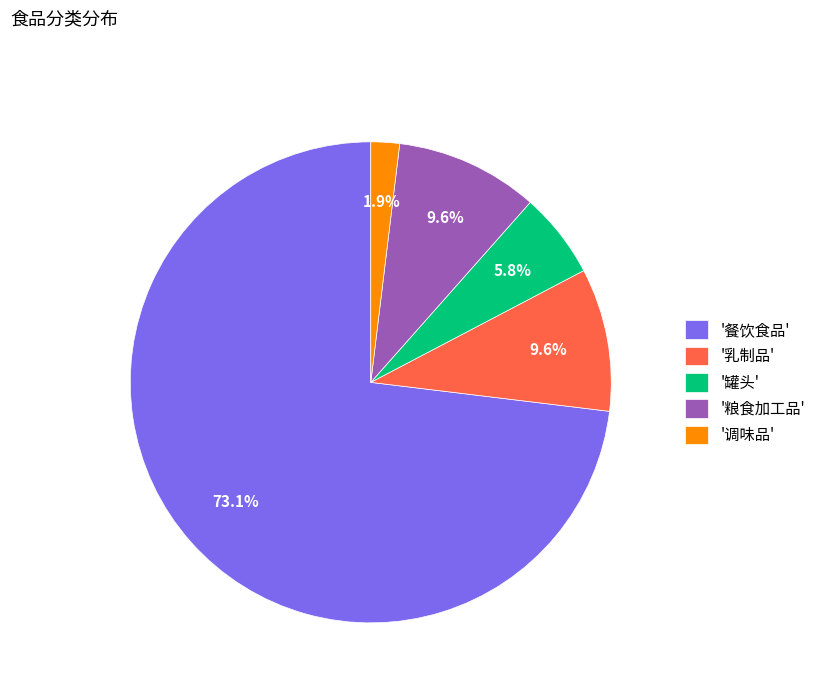

How many slices are in this pie chart?

5